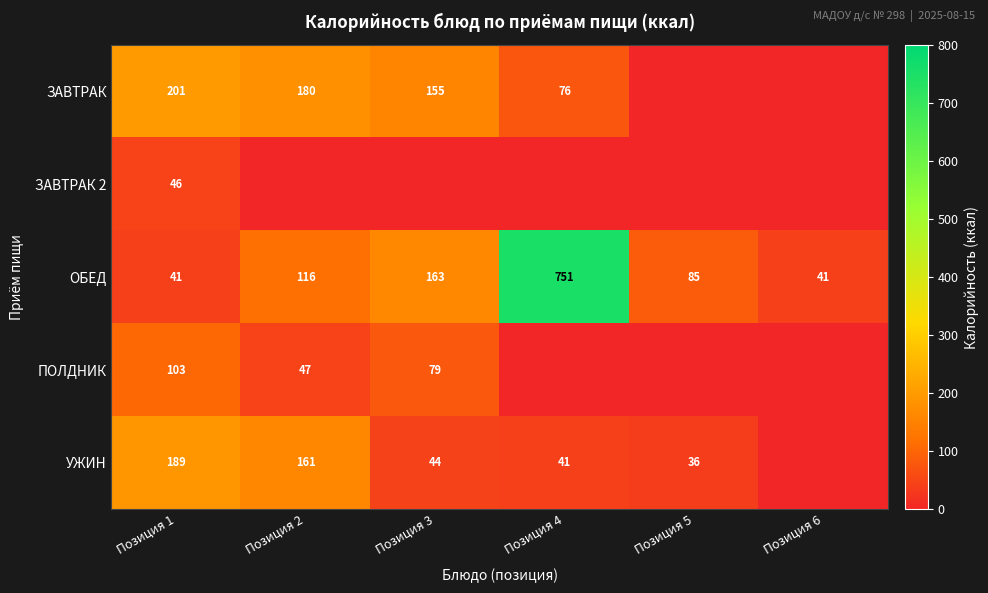

The ОБЕД series shows 85 at Позиция 5. True or false?

True